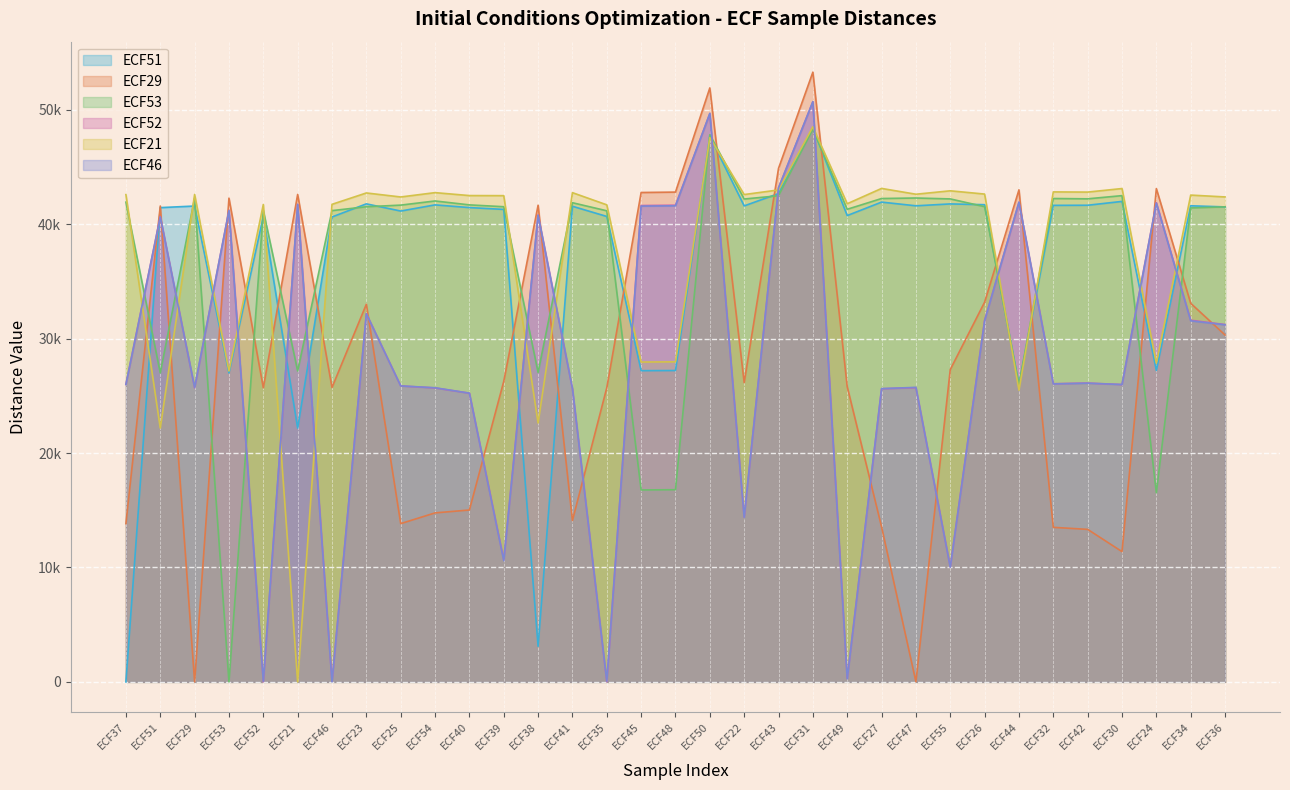

What is the spread (max minus min) of values at ECF41?

28661